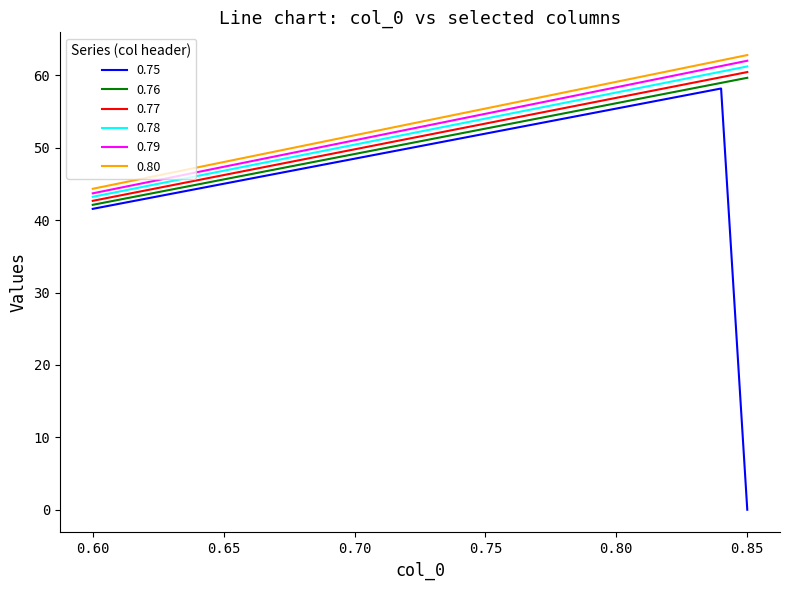

At how many categories does at least one series exceed 39?

26